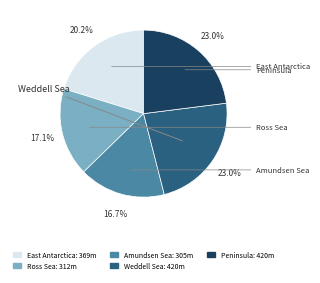

How many slices are in this pie chart?

5